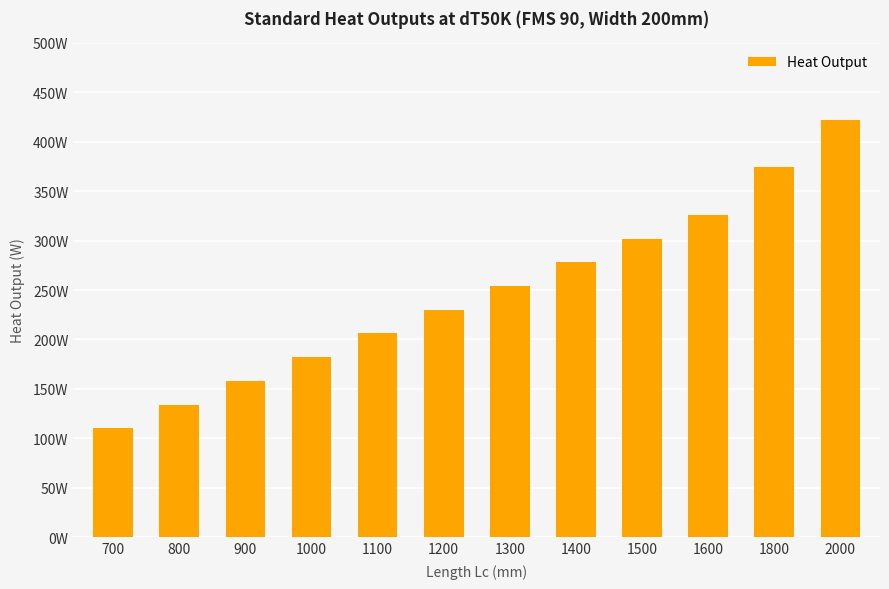

Are the bars horizontal?

No